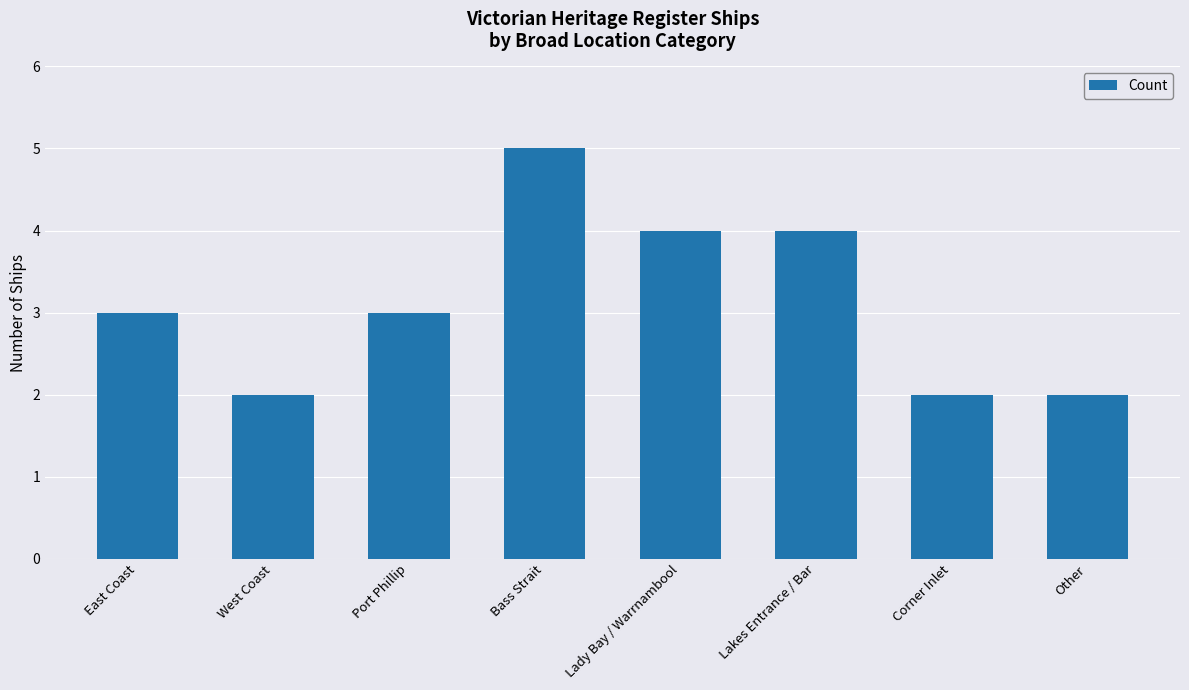

Which category has the highest value across all series?

Bass Strait